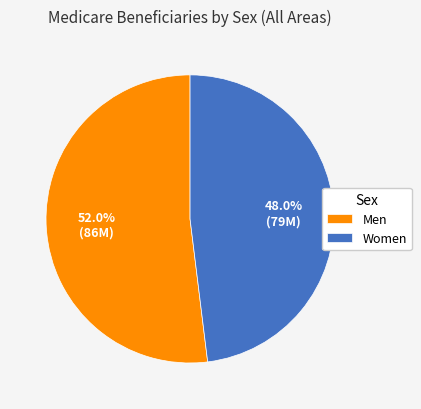

Which category has the biggest portion of the pie?

Men